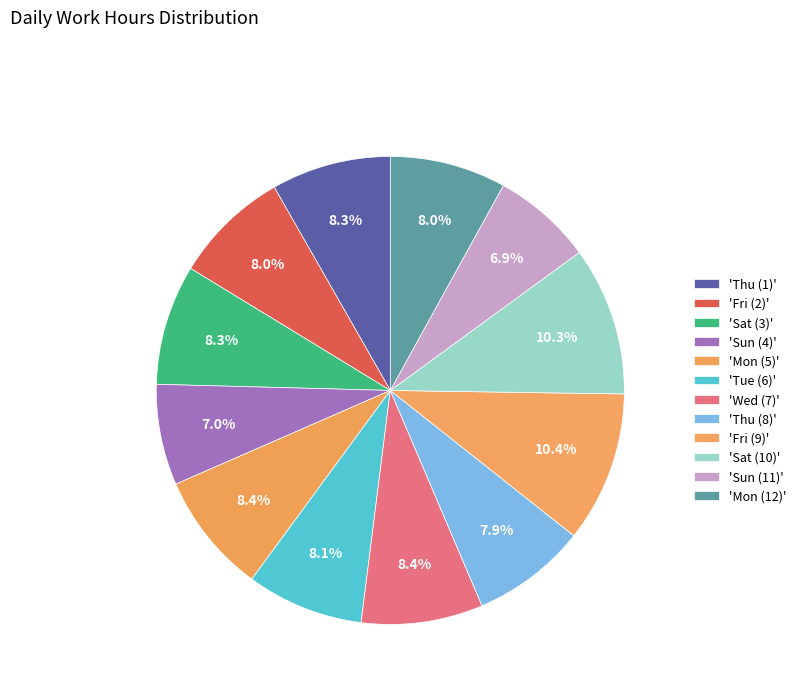

How many segments does this pie chart have?

12